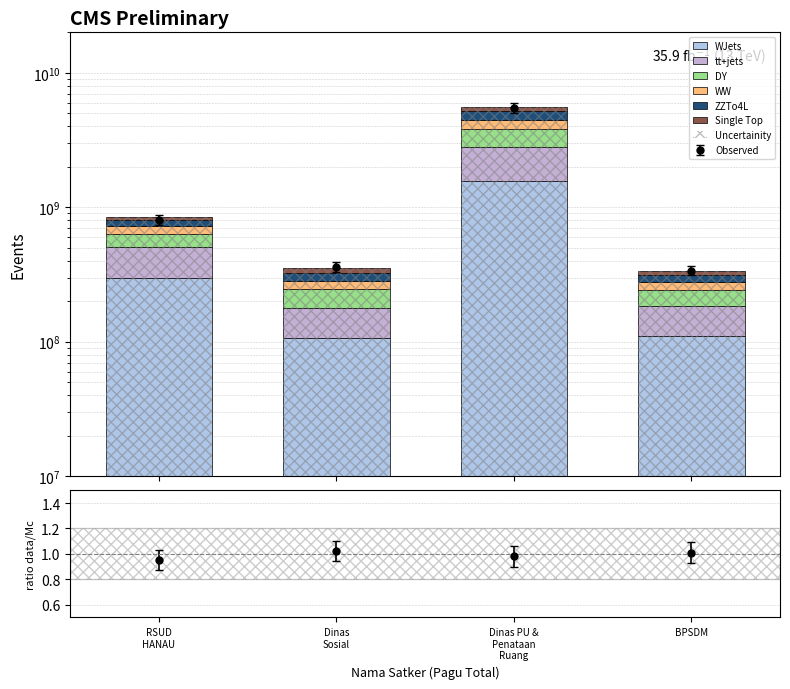

Read the tt+jets value at BPSDM.

73621686.8